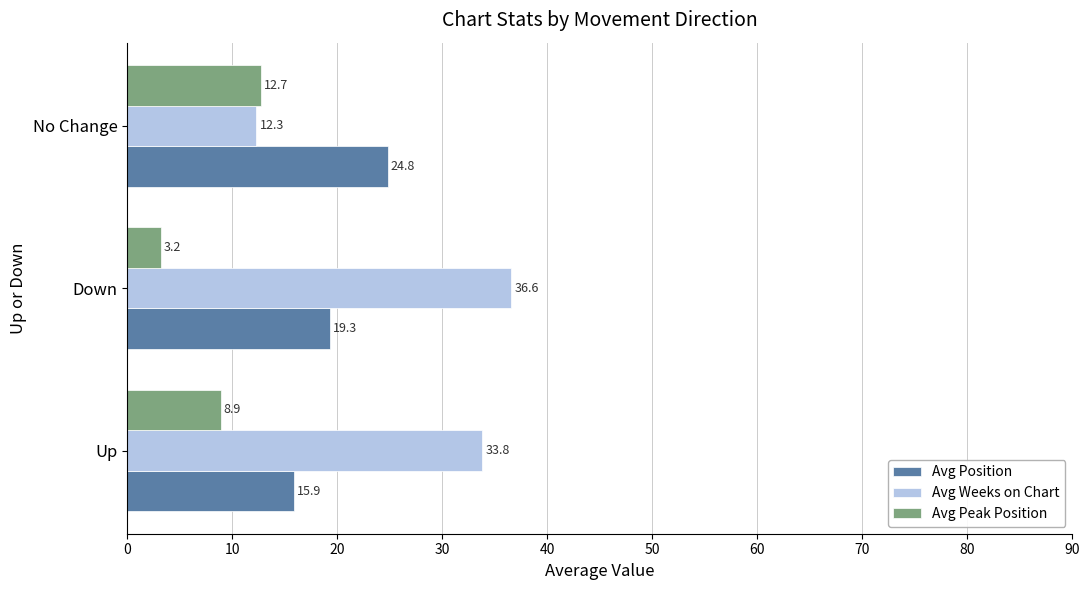

The Avg Weeks on Chart series shows 55.3 at Down. True or false?

False